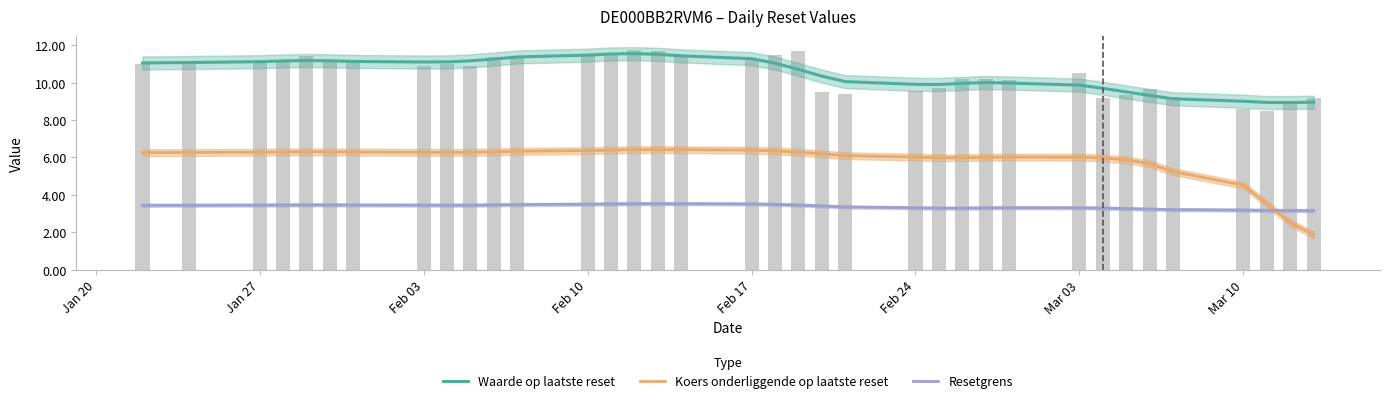

Does the chart contain stacked bars?

No